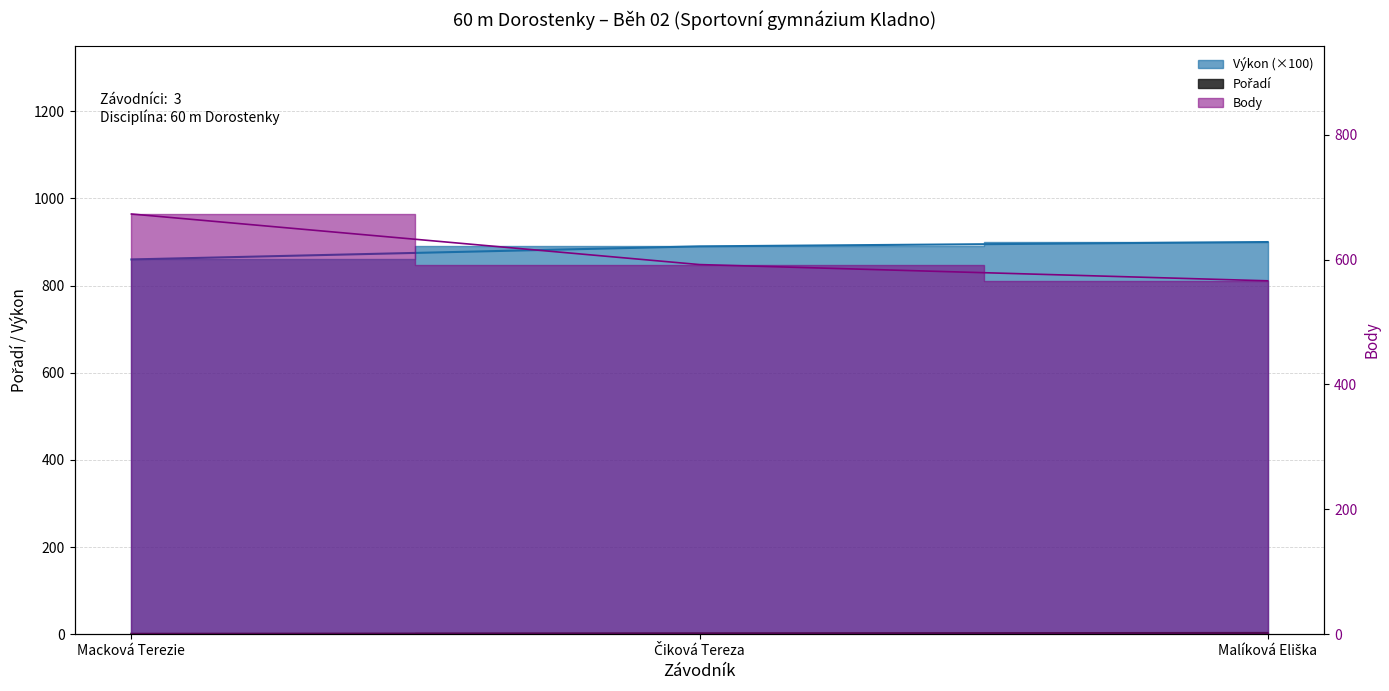

What is the maximum value shown in the chart?

900